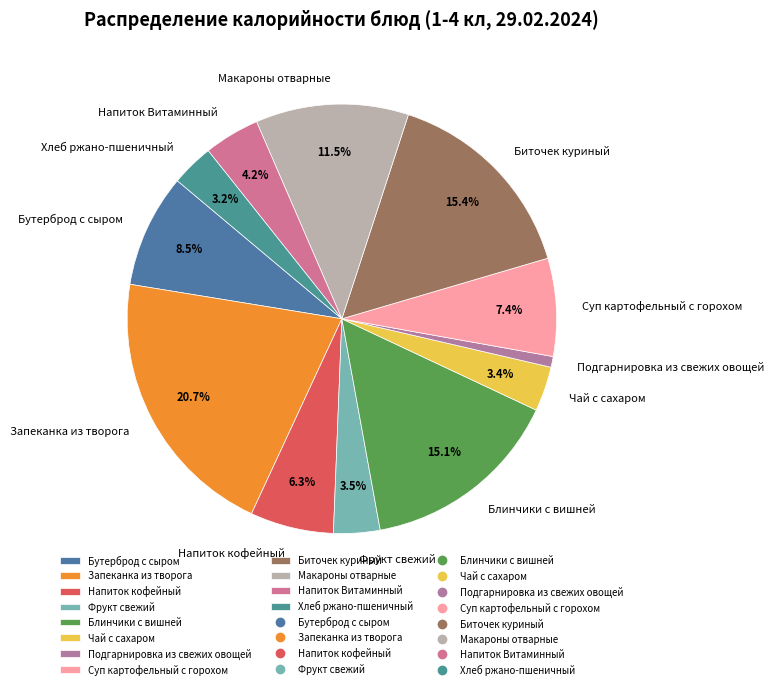

True or false: Хлеб ржано-пшеничный accounts for 3% of the total.

True